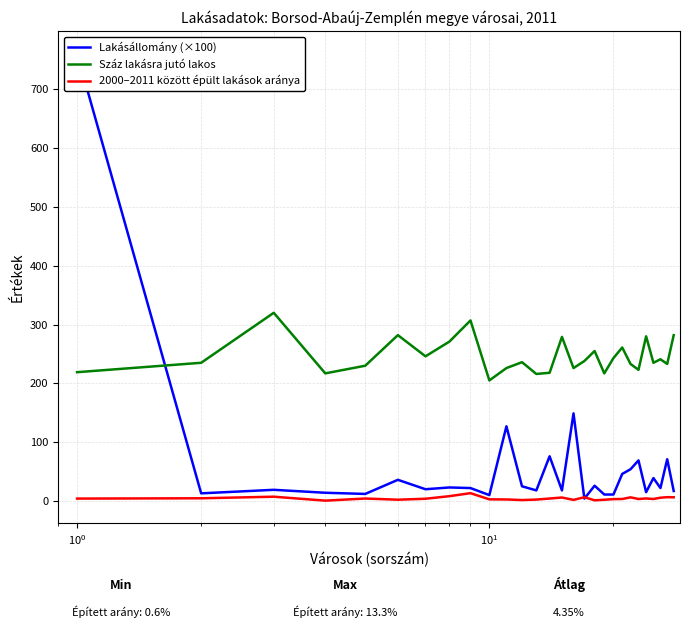

What is the lowest value of the Száz lakásra jutó lakos series?

205.0